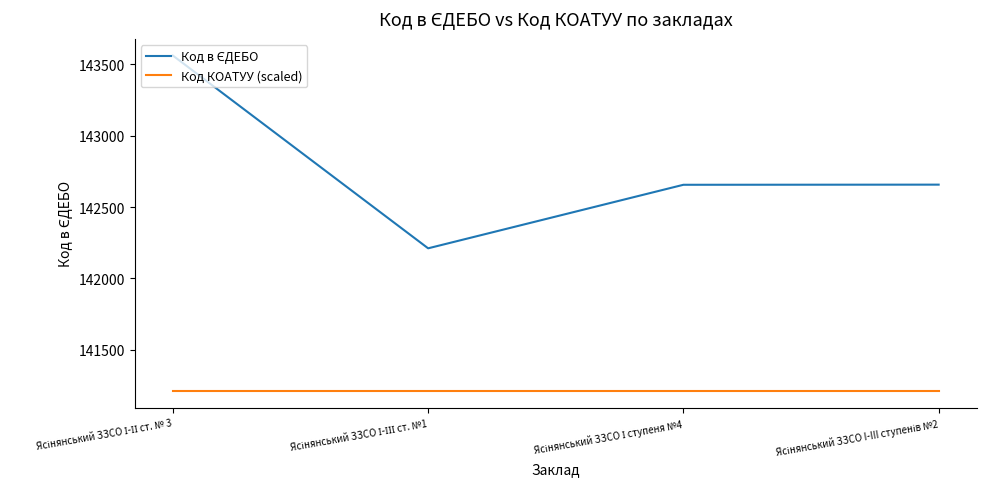

True or false: Код в ЄДЕБО has more than 2 interior local peaks.

False